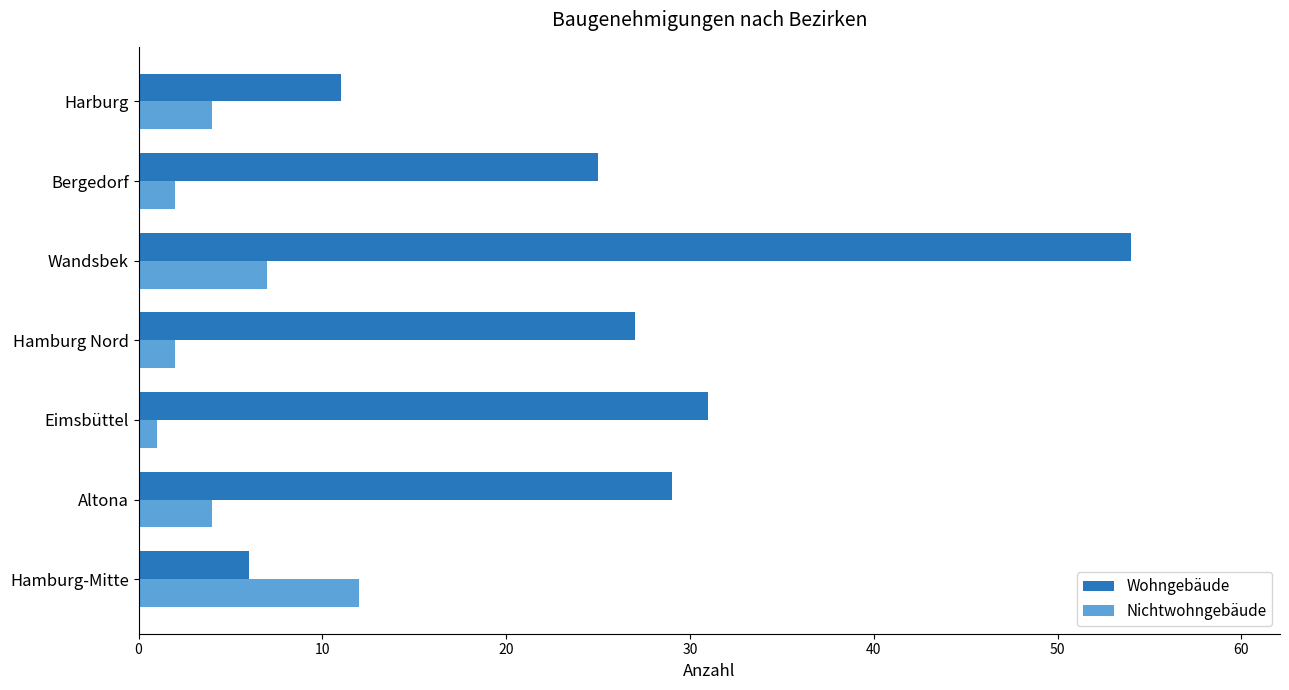

Which category has the lowest value across all series?

Eimsbüttel